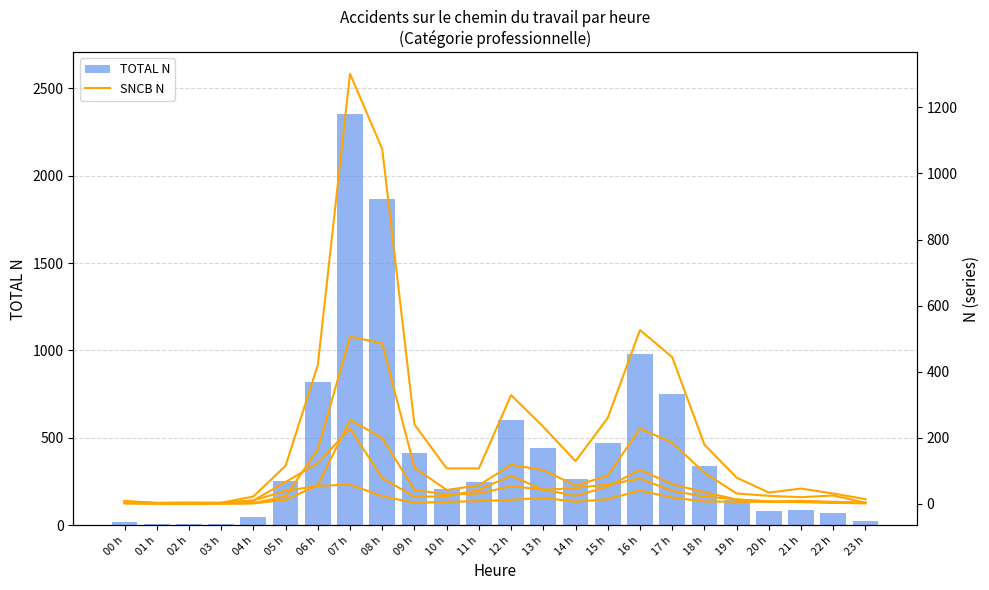

What is the highest value of the Ouvriers N series?

228